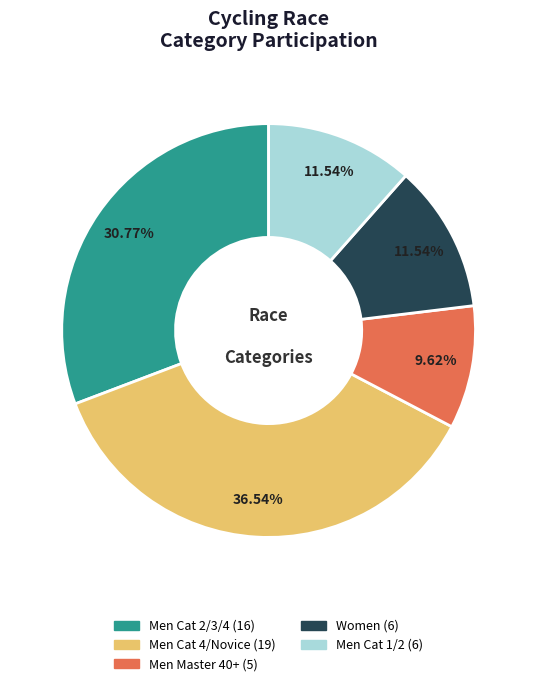

What is the total percentage of Men Master 40+ and Men Cat 4/Novice?

46.2%